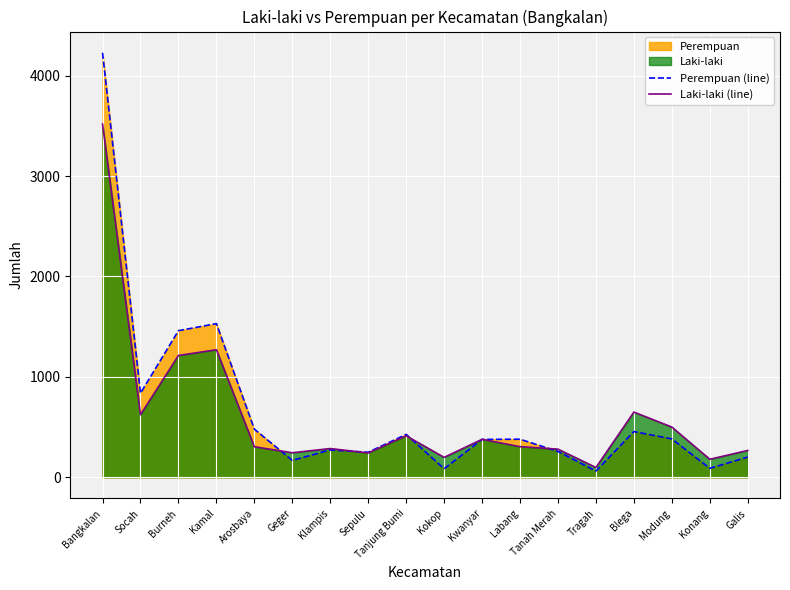

Reading right to left, what are all the values shown in this chart?

Perempuan (line): Galis=201	Konang=89	Modung=382	Blega=455	Tragah=62	Tanah Merah=257	Labang=379	Kwanyar=377	Kokop=85	Tanjung Bumi=427	Sepulu=249	Klampis=272	Geger=168	Arosbaya=479	Kamal=1530	Burneh=1460	Socah=837	Bangkalan=4228
Laki-laki (line): Galis=267	Konang=179	Modung=500	Blega=649	Tragah=97	Tanah Merah=280	Labang=305	Kwanyar=378	Kokop=198	Tanjung Bumi=413	Sepulu=242	Klampis=286	Geger=244	Arosbaya=304	Kamal=1270	Burneh=1213	Socah=623	Bangkalan=3518